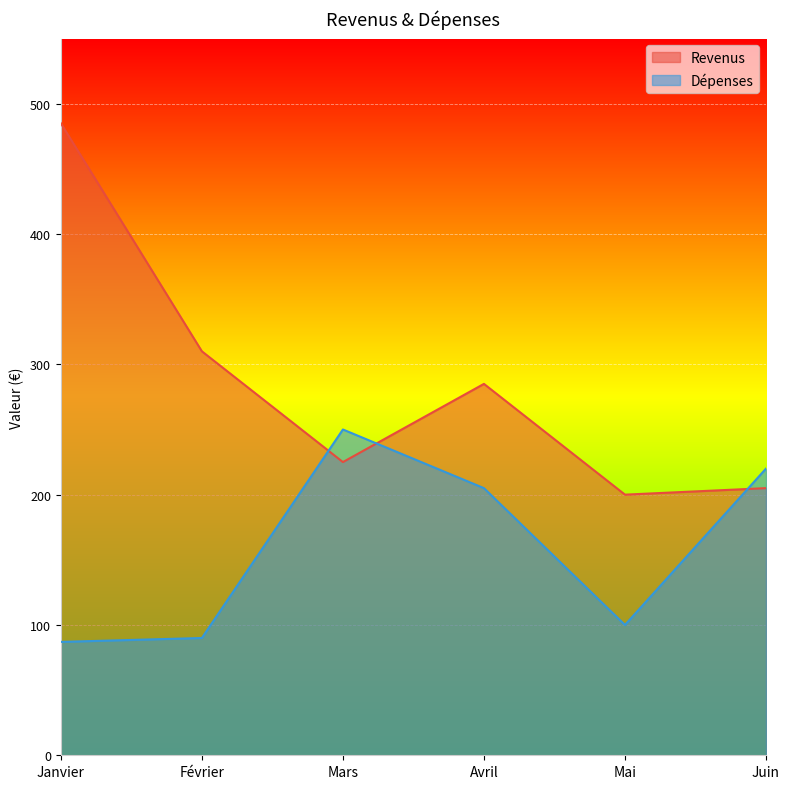

Reading left to right, extract all data points from this chart.

Revenus: Janvier=485	Février=310	Mars=225	Avril=285	Mai=200	Juin=205
Dépenses: Janvier=87	Février=90	Mars=250	Avril=205	Mai=100	Juin=220